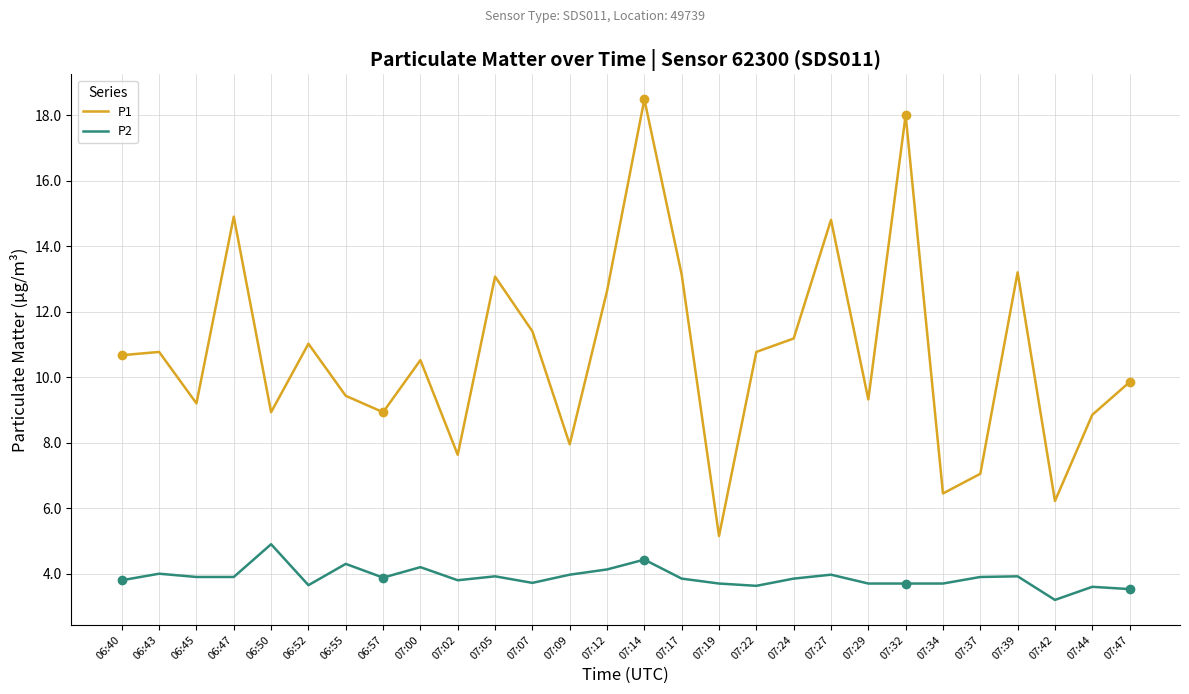

What are all the series names shown in the legend?

P1, P2